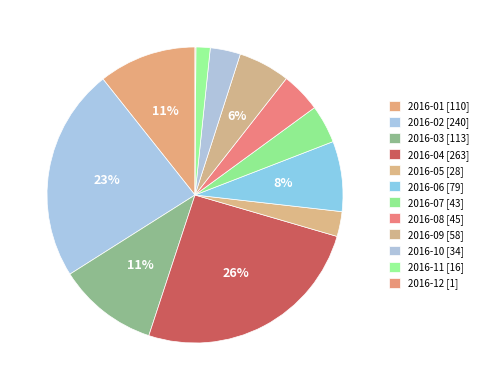

Is the sum of 2016-07 and 2016-11 greater than half?

No